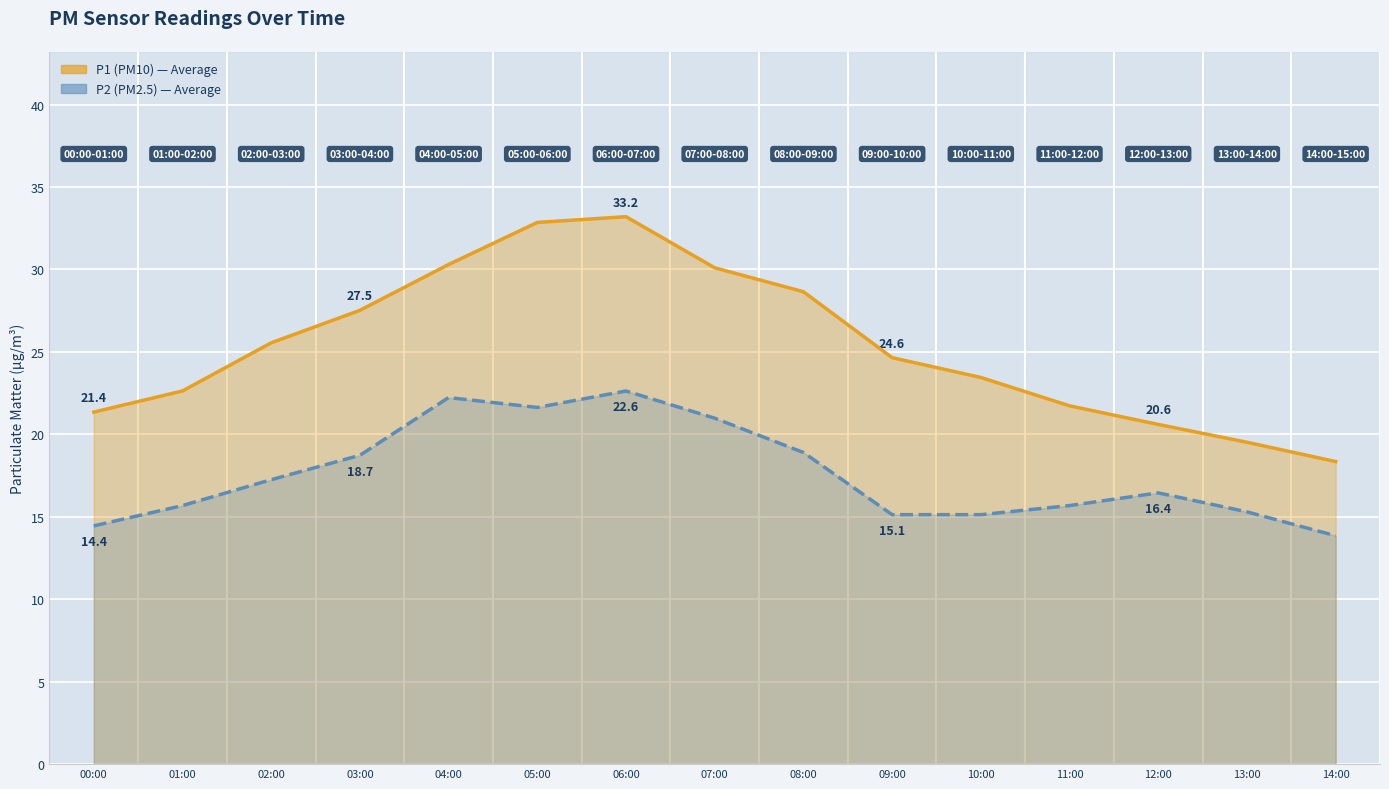

Reading right to left, extract all data points from this chart.

P1 (PM10): 18.4	19.5	20.6	21.7	23.4	24.6	28.6	30.1	33.2	32.9	30.3	27.5	25.6	22.6	21.4
P2 (PM2.5): 13.8	15.3	16.4	15.7	15.1	15.1	18.9	21.0	22.6	21.6	22.2	18.7	17.2	15.7	14.4